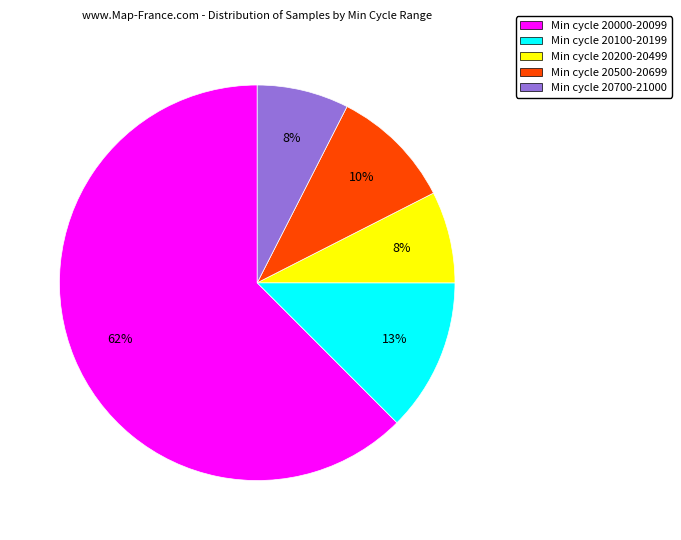

Is the sum of Min cycle 20100-20199 and Min cycle 20000-20099 greater than half?

Yes